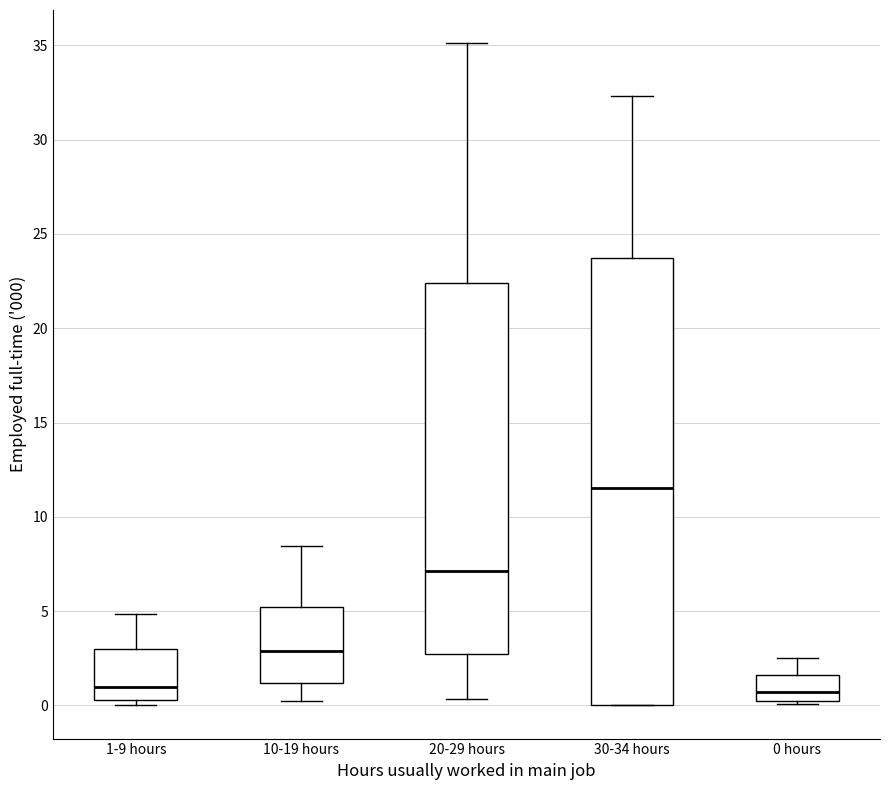

Reading left to right, transcribe this box plot: for each box, give where its median line is, the range the box spans, and where its two whiskers end, as read against the y-axis. The values are not printed on the chart, so give them approximately, as read against the axis.

1-9 hours: median 1.0, box 0.5 to 3.0, whiskers 0.0 to 5.0
10-19 hours: median 3.0, box 1.0 to 5.0, whiskers 0.0 to 8.5
20-29 hours: median 7.0, box 2.5 to 22.5, whiskers 0.5 to 35.0
30-34 hours: median 11.5, box 0.0 to 23.5, whiskers 0.0 to 32.5
0 hours: median 0.5, box 0.0 to 1.5, whiskers 0.0 to 2.5